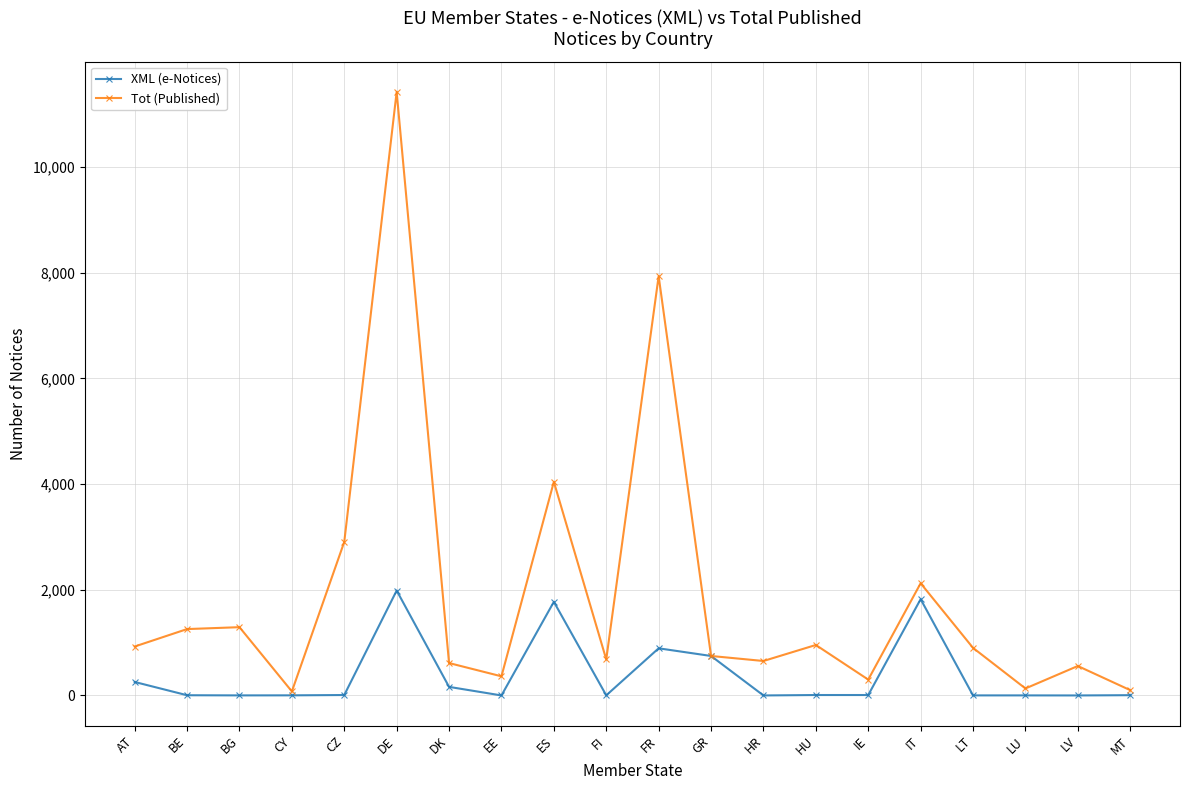

At which category is the sum across all series the highest?

DE